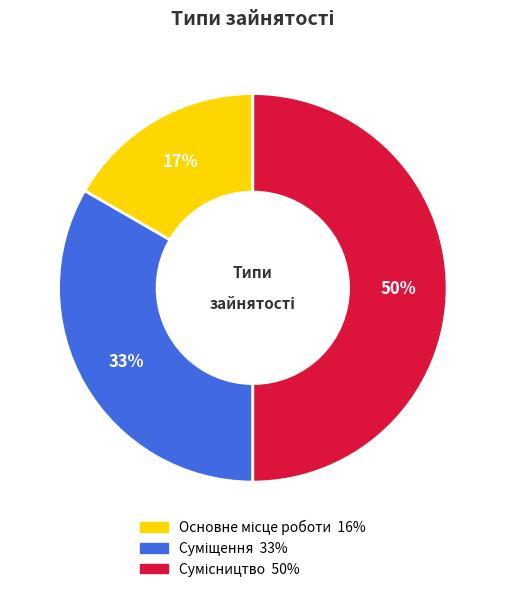

To the nearest percent, what is the difference between the largest and smallest slice percentages?

33%